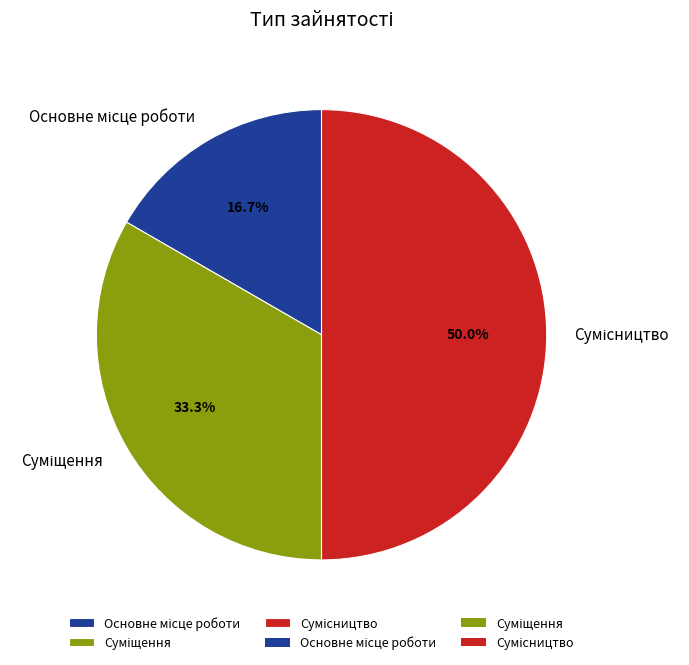

How many segments does this pie chart have?

3